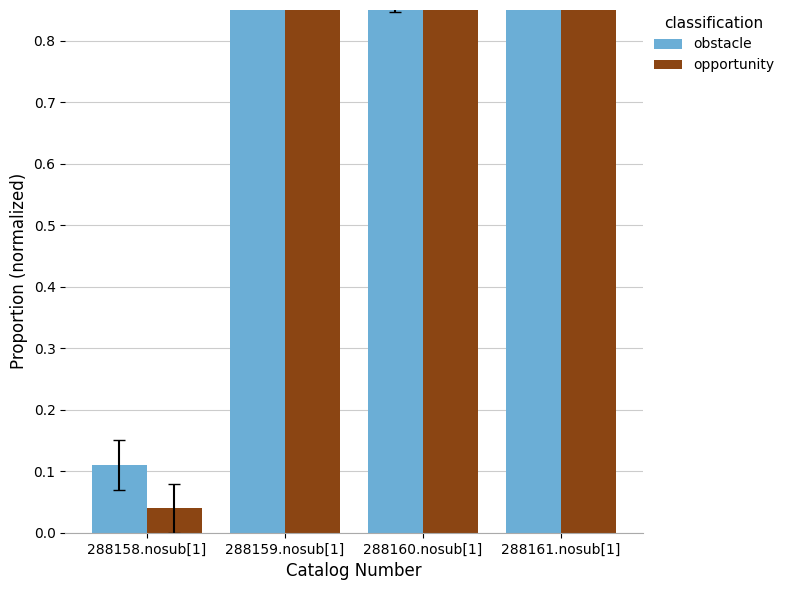

Rank the series by their average value, from highest to lowest.

opportunity, obstacle